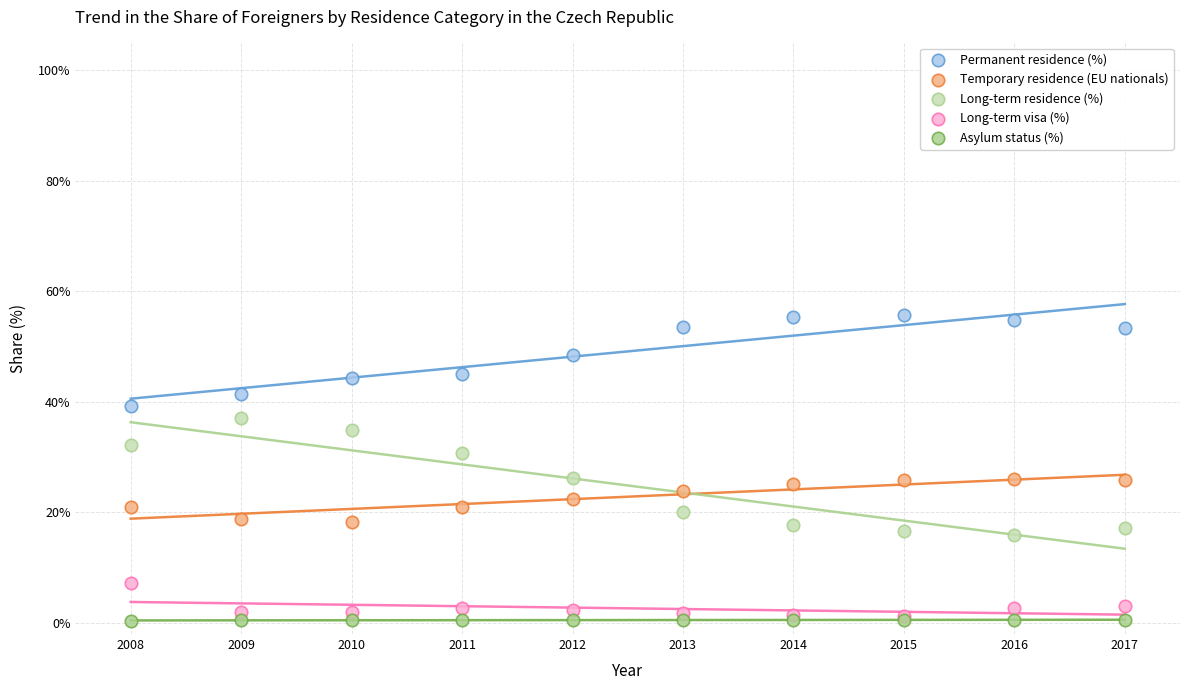

What are all the series names shown in the legend?

Permanent residence (%), Temporary residence (EU nationals), Long-term residence (%), Long-term visa (%), Asylum status (%)